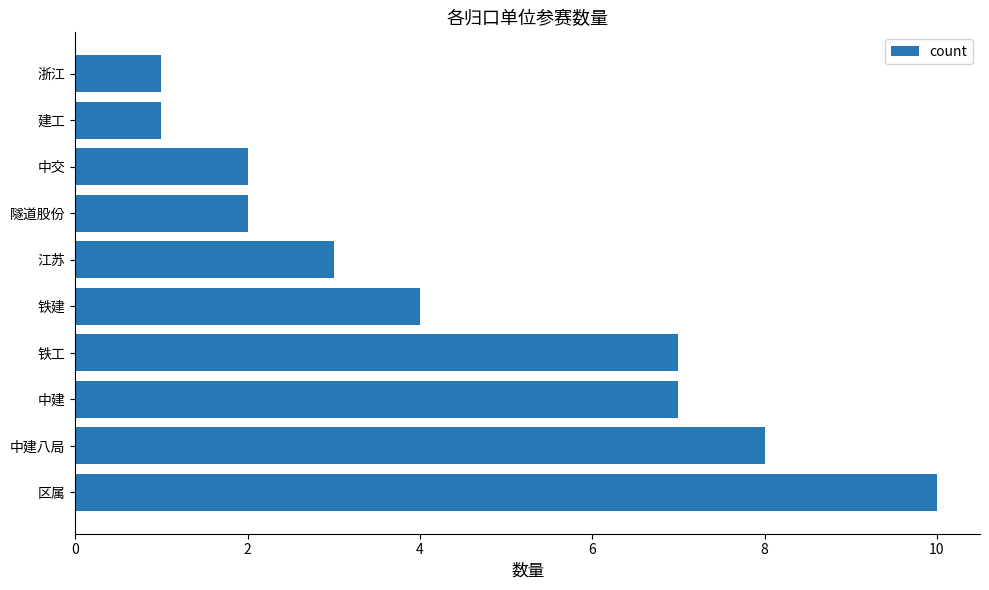

The chart shows a value of 3 at 中交. True or false?

False